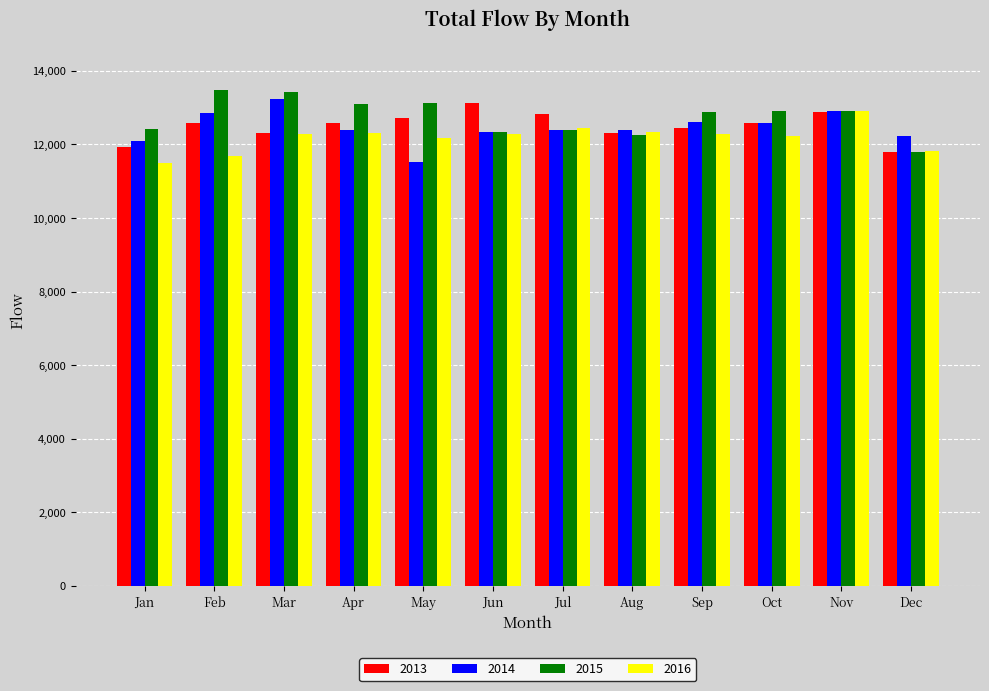

What is the difference between the maximum and second lowest values in the 2013 series?

1218